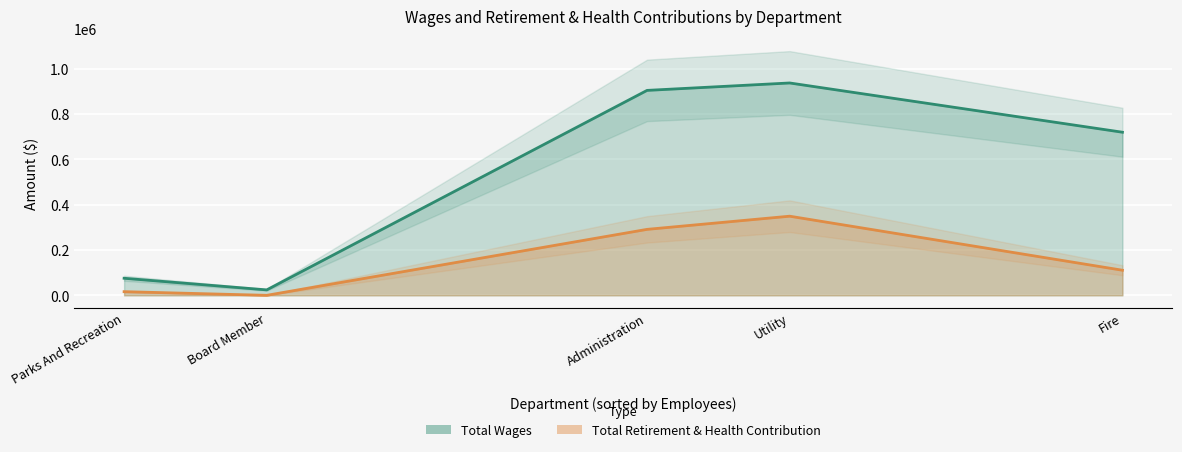

Between Board Member and Parks And Recreation, which is larger?

Parks And Recreation